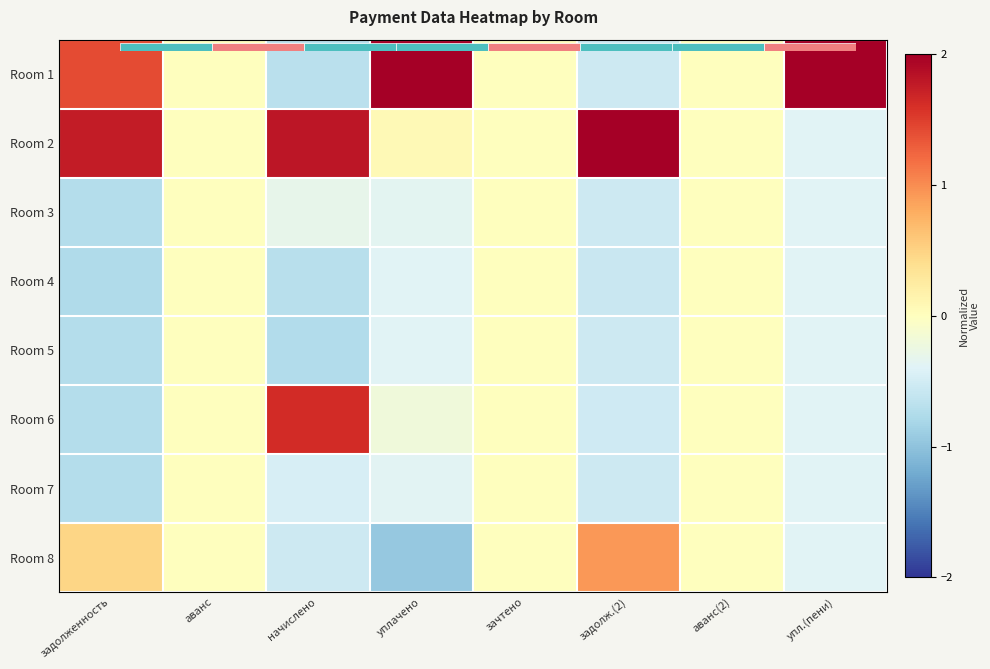

Which category has the highest value in the Room 5 series?

аванс